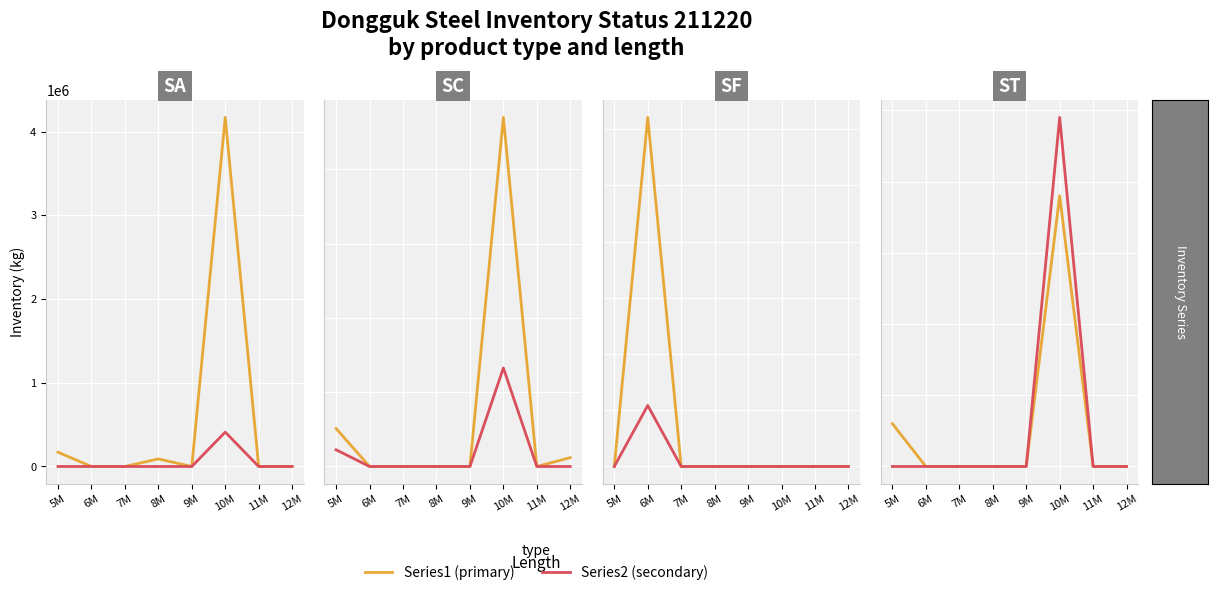

What is the label of the 3rd point from the right?

10M